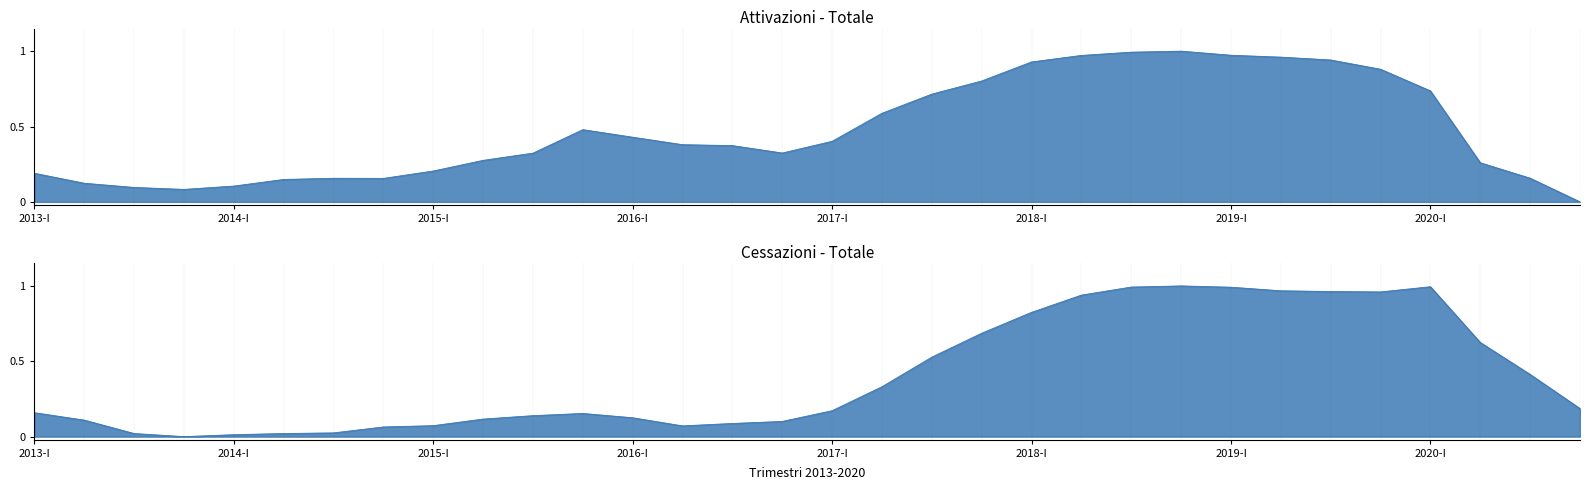

Which series has the largest total across all categories?

Attivazioni Totale